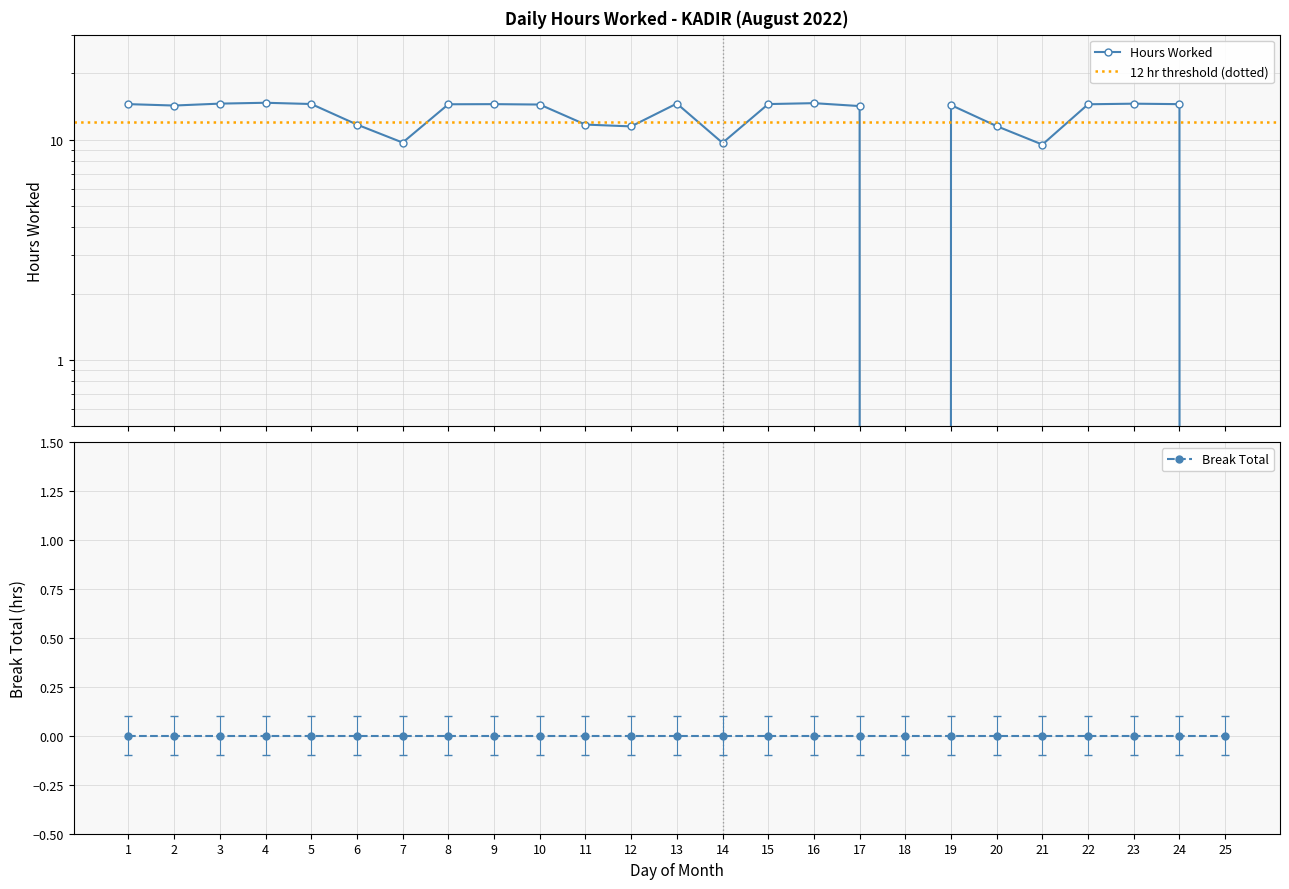

Where does the data first go above 14?

1